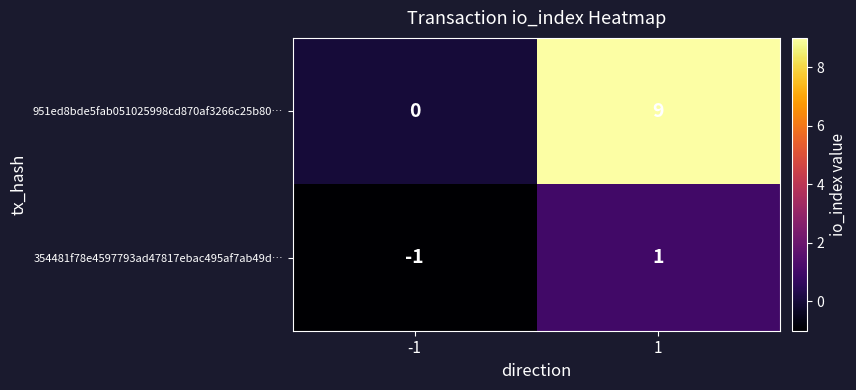

Is it true that 354481f78e4597793ad47817ebac495af7ab49d… equals 0 at 1?

False